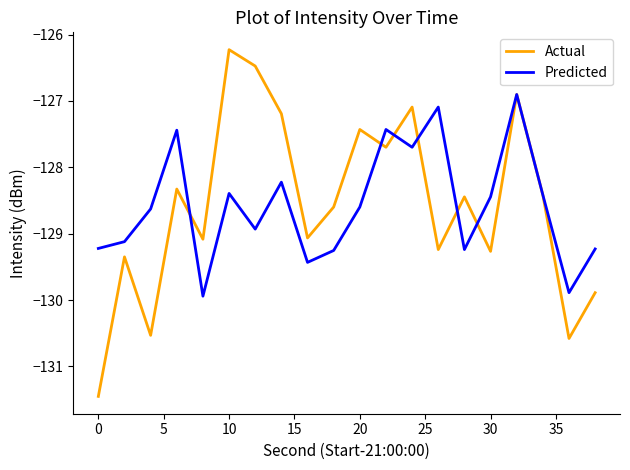

Which series has the widest spread of values?

Actual